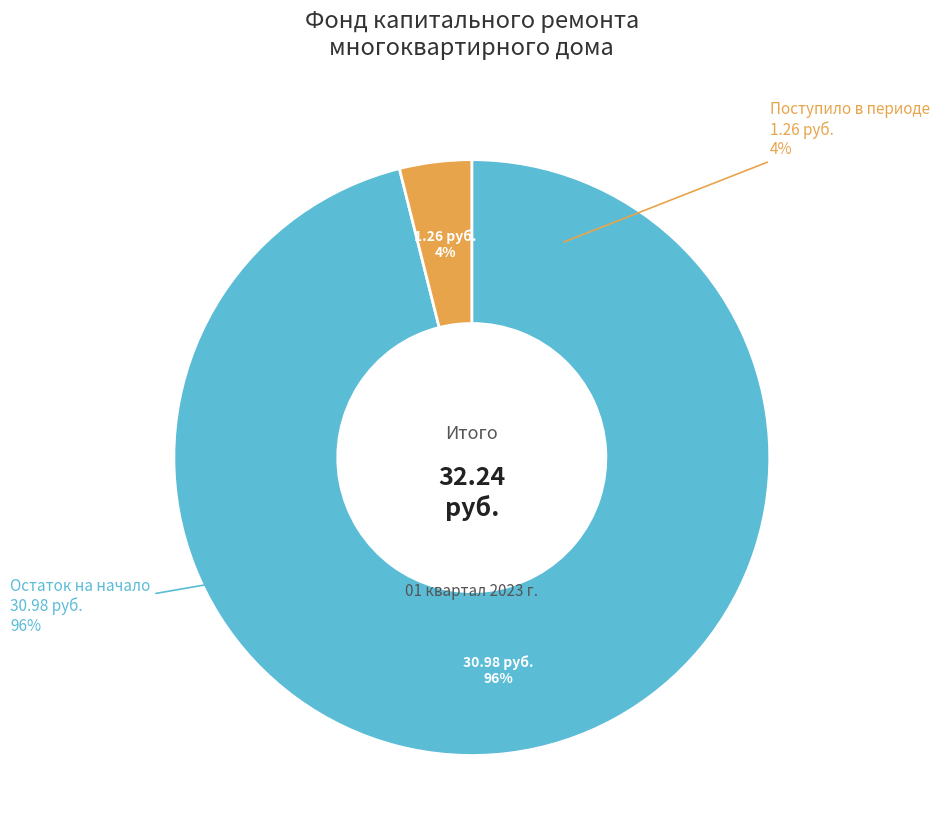

Is there any slice that represents more than half of the pie?

Yes